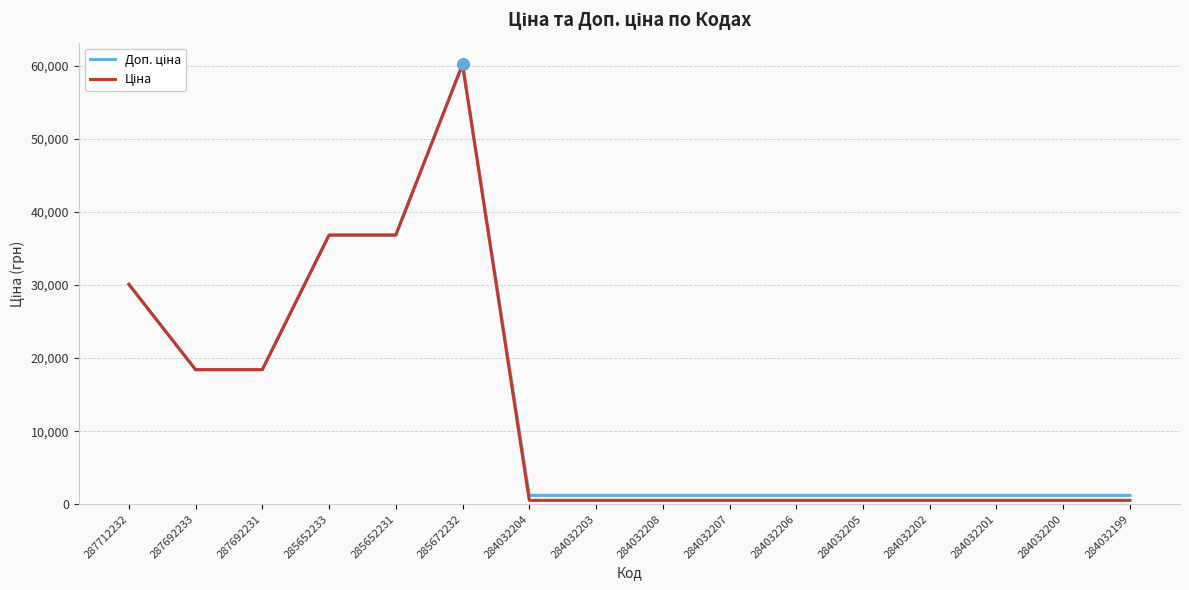

At which category is the sum across all series the highest?

285672232